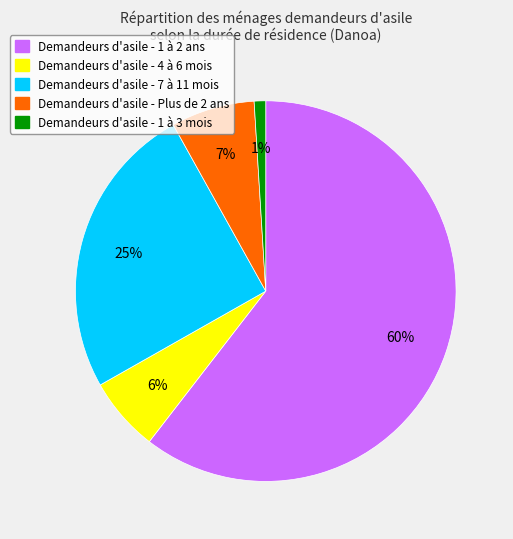

To the nearest percent, what is the difference between the largest and smallest slice percentages?

60%